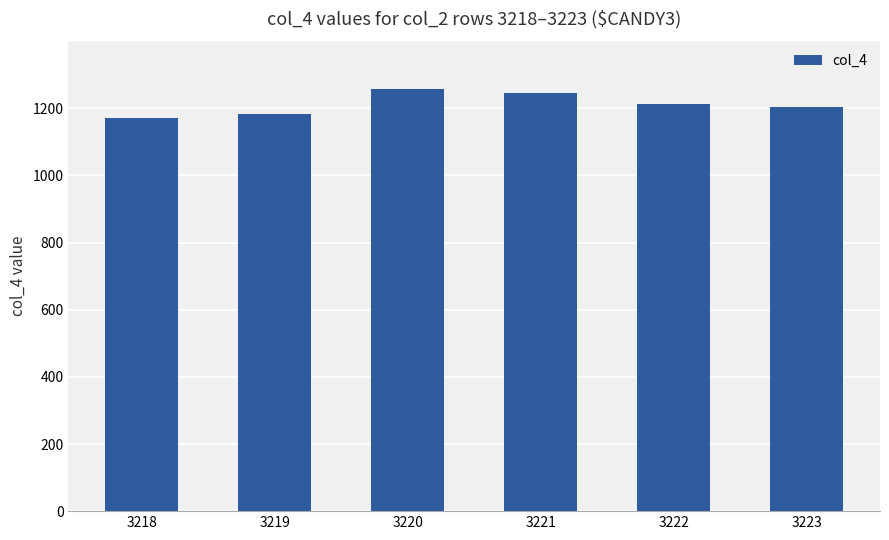

Which label corresponds to the smallest value in the chart?

3218